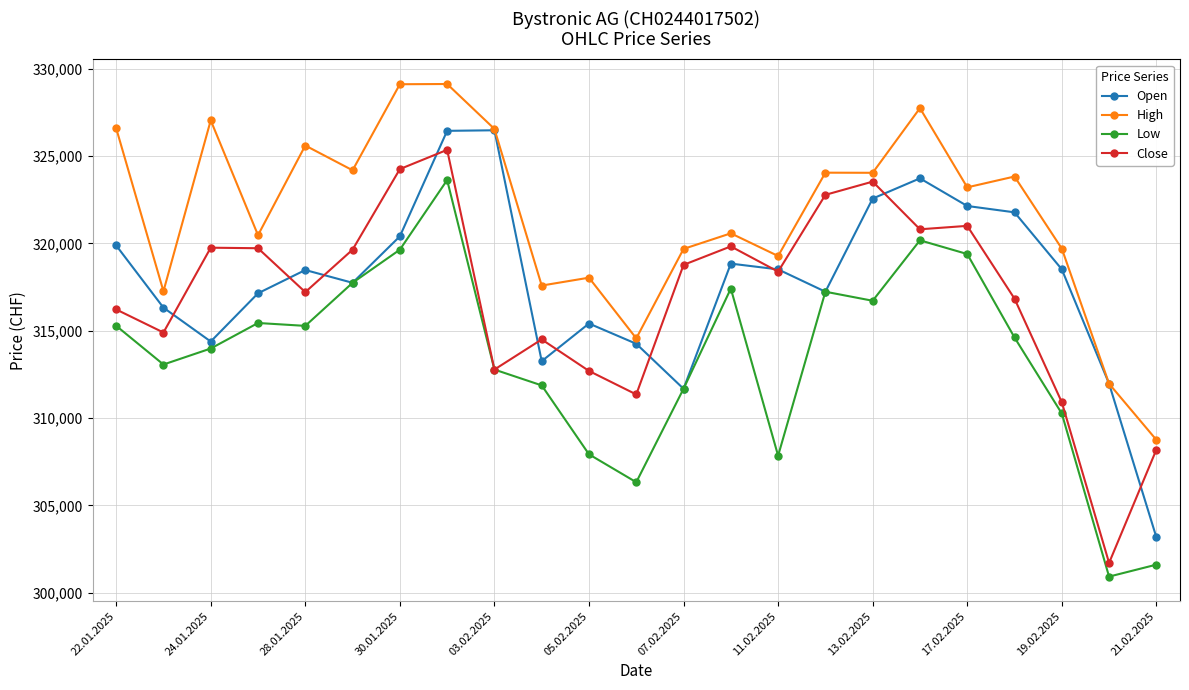

True or false: Low has more than 1 points higher than both neighbors.

True